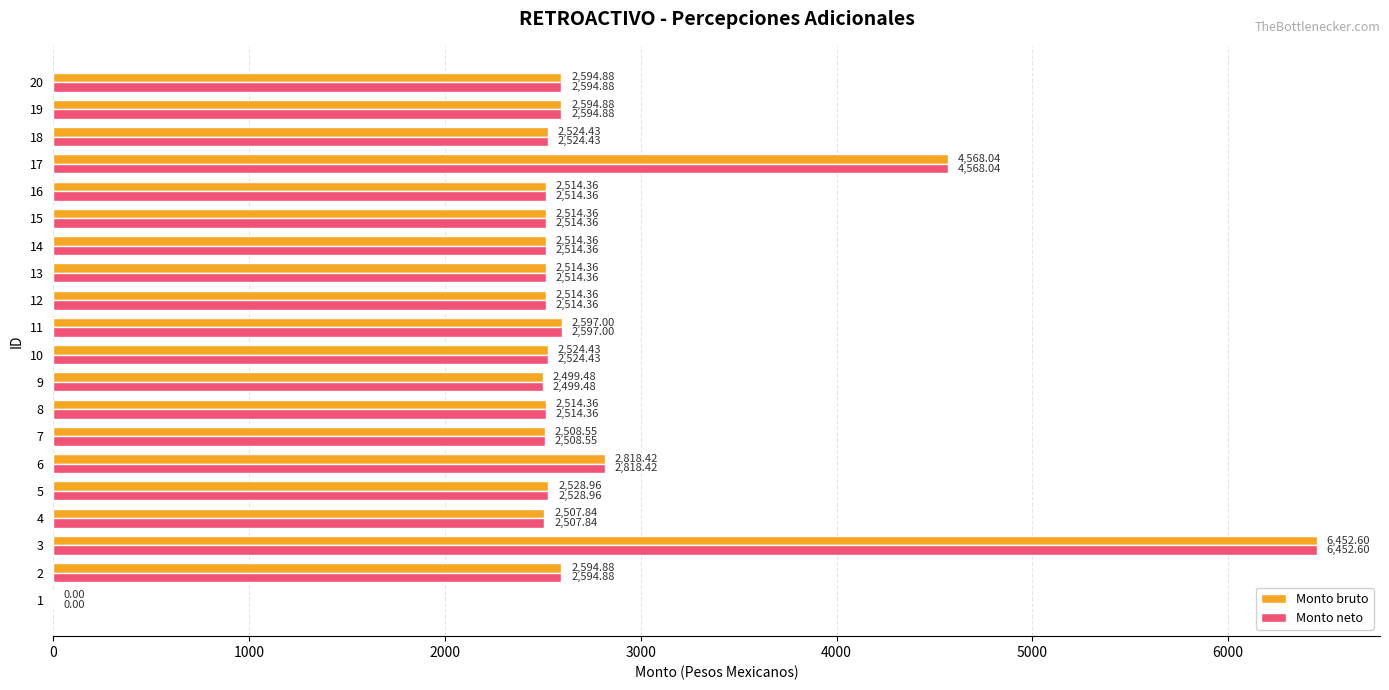

At which category is the sum across all series the highest?

3